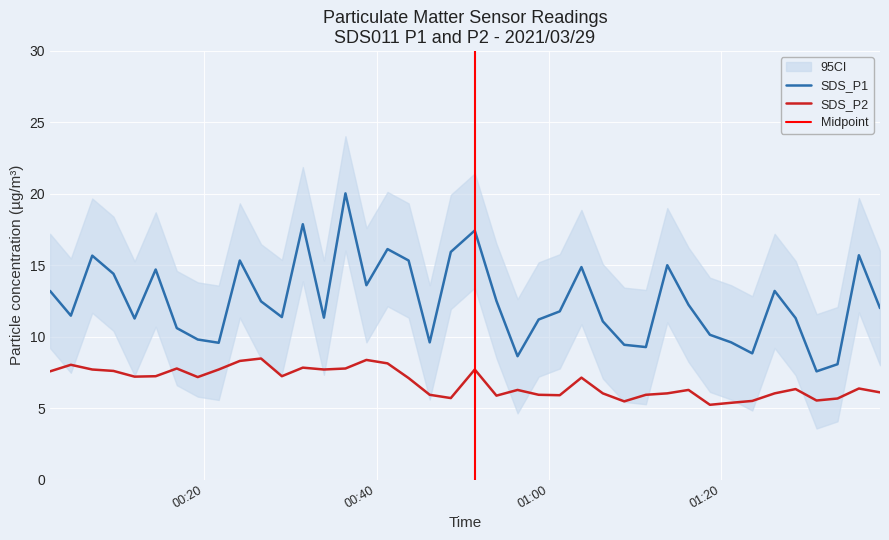

True or false: SDS_P2 has a value of 7.2 at 2021/03/29 00:11:54.

True